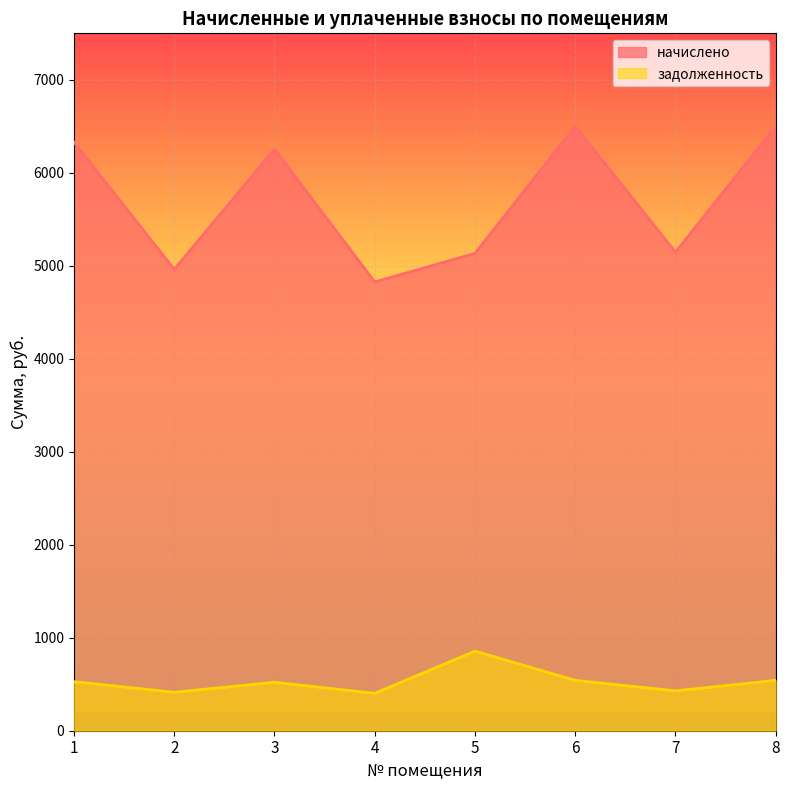

What is the difference between the начислено values at 8 and 2?

1539.0